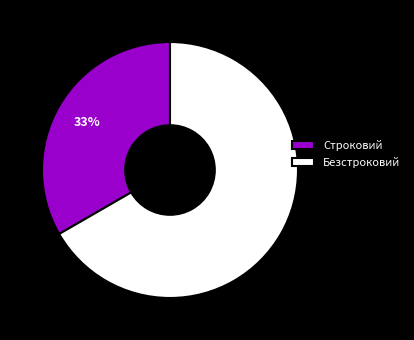

Rank the categories by value from lowest to highest.

Строковий, Безстроковий